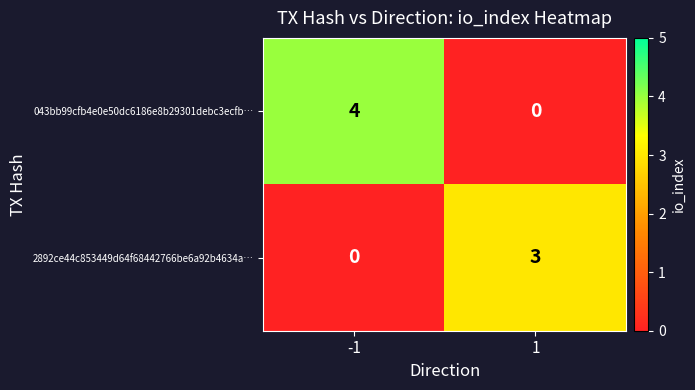

At how many categories does at least one series exceed 2?

2